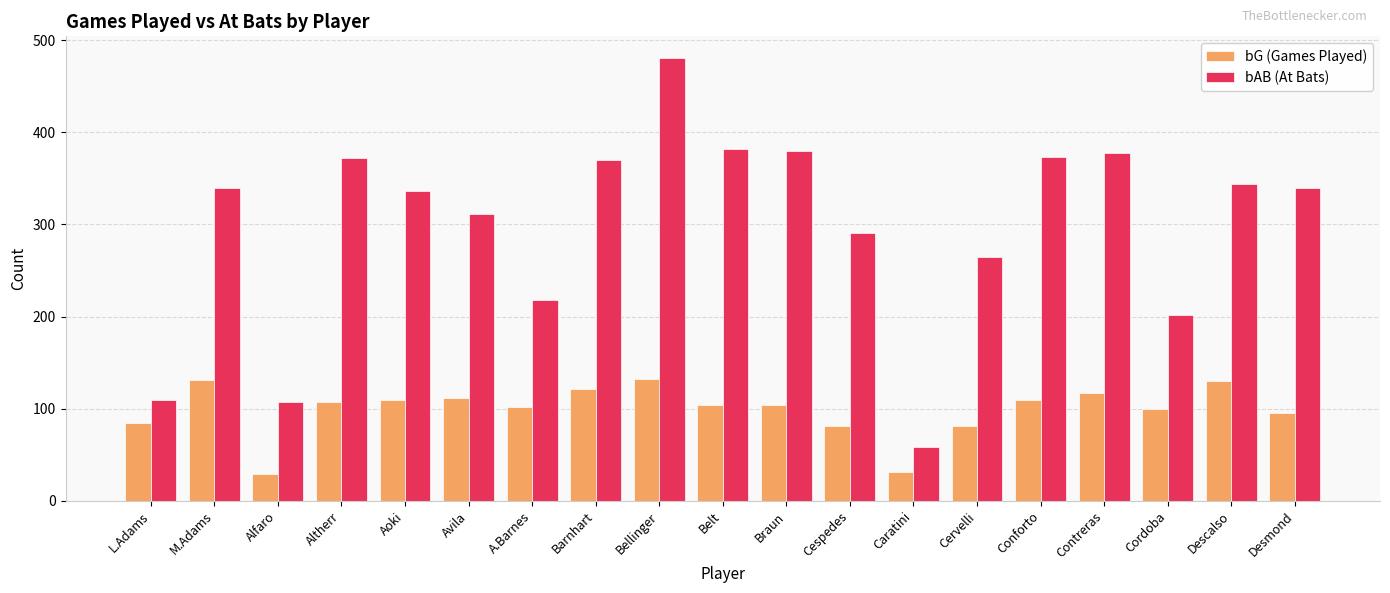

What is the lowest value of the bG (Games Played) series?

29